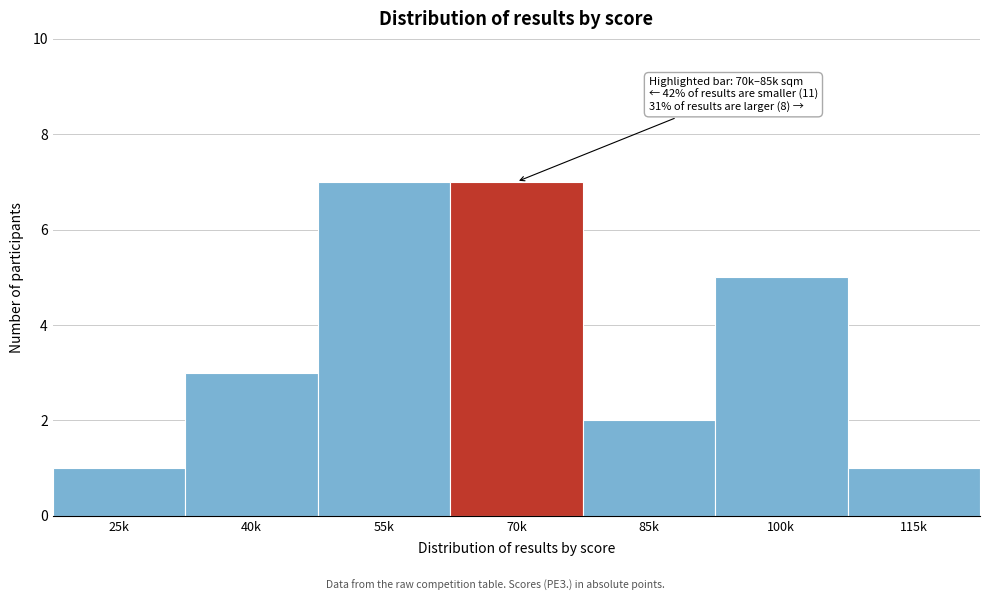

Reading left to right, transcribe all the data shown in this chart.

1	3	7	7	2	5	1